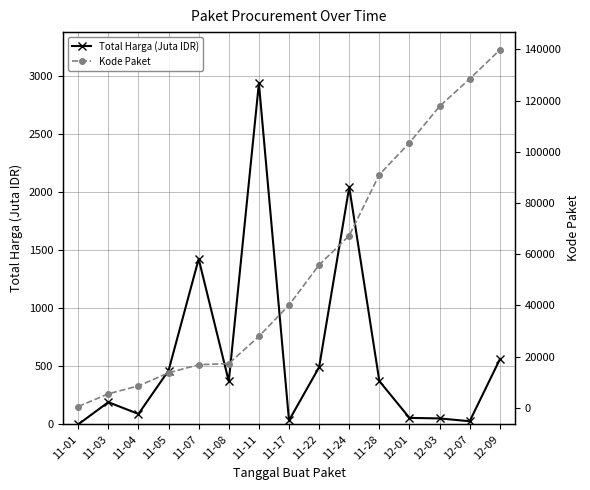

Is this an area chart (filled region under the line)?

No